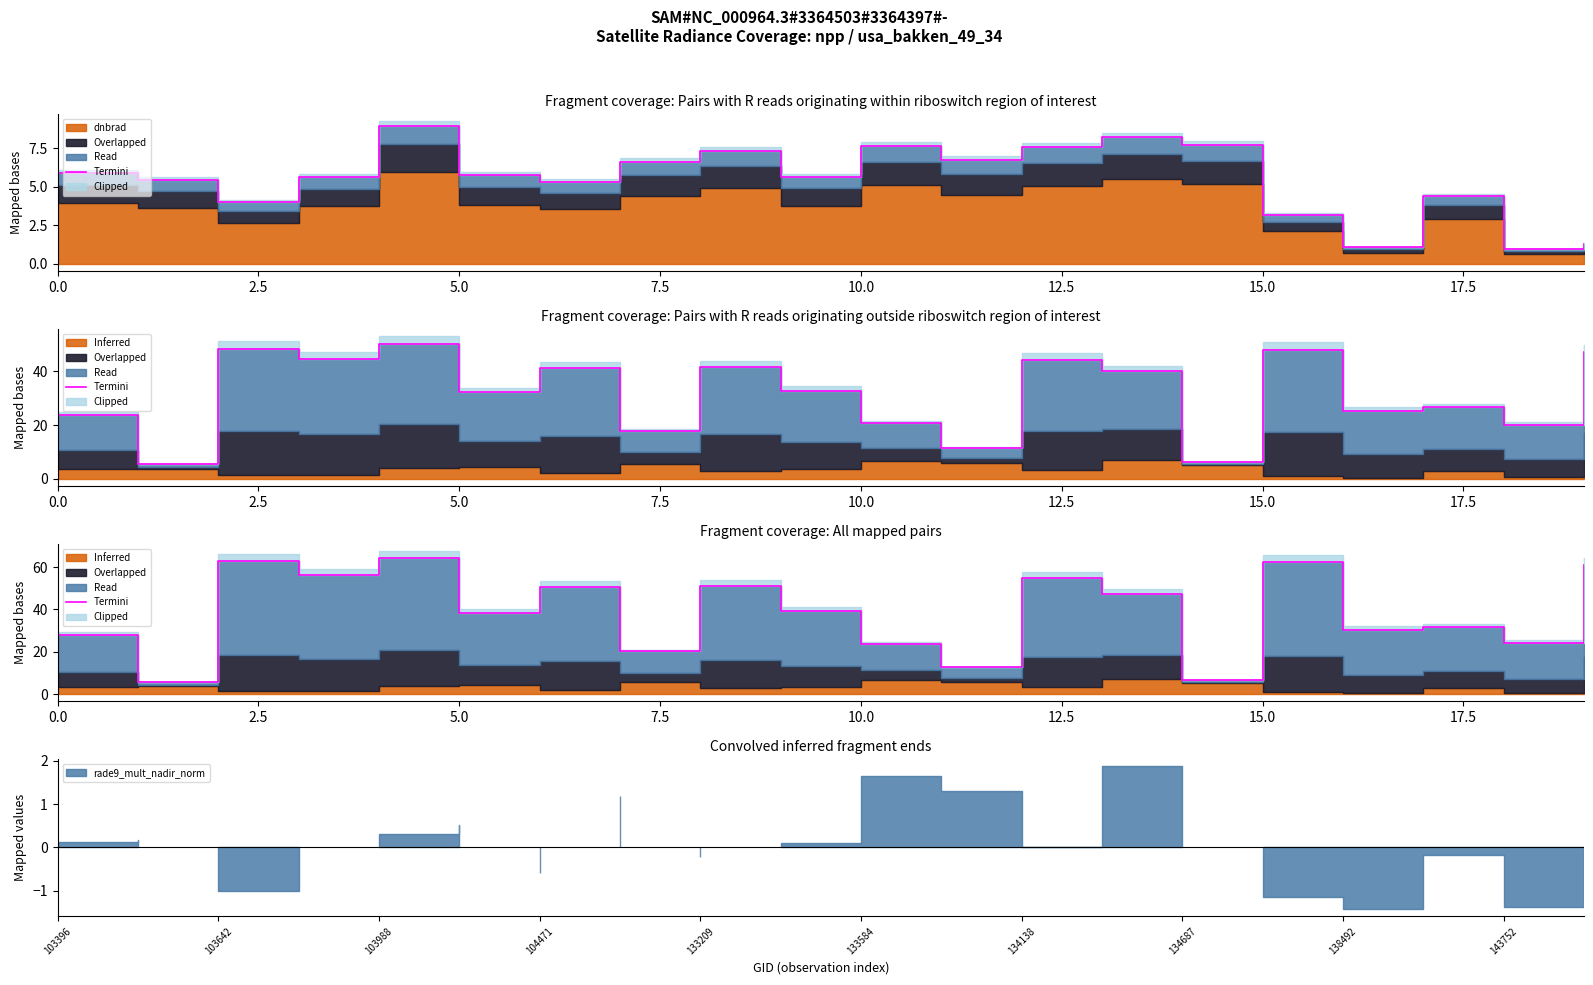

Does the chart display data point markers on the line(s)?

No